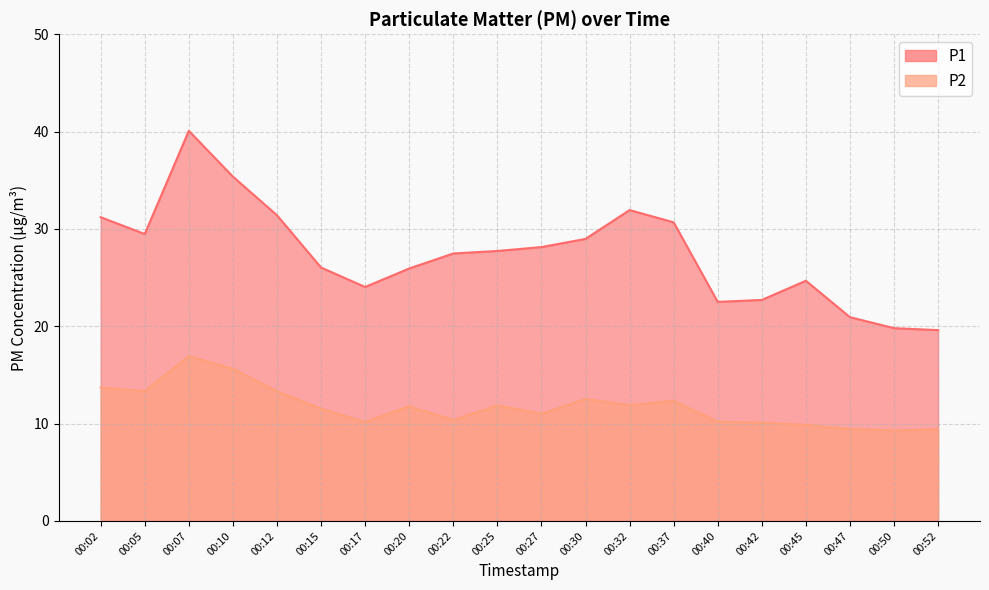

Is the value of P2 at 00:10 greater than the value of P1 at 00:52?

No